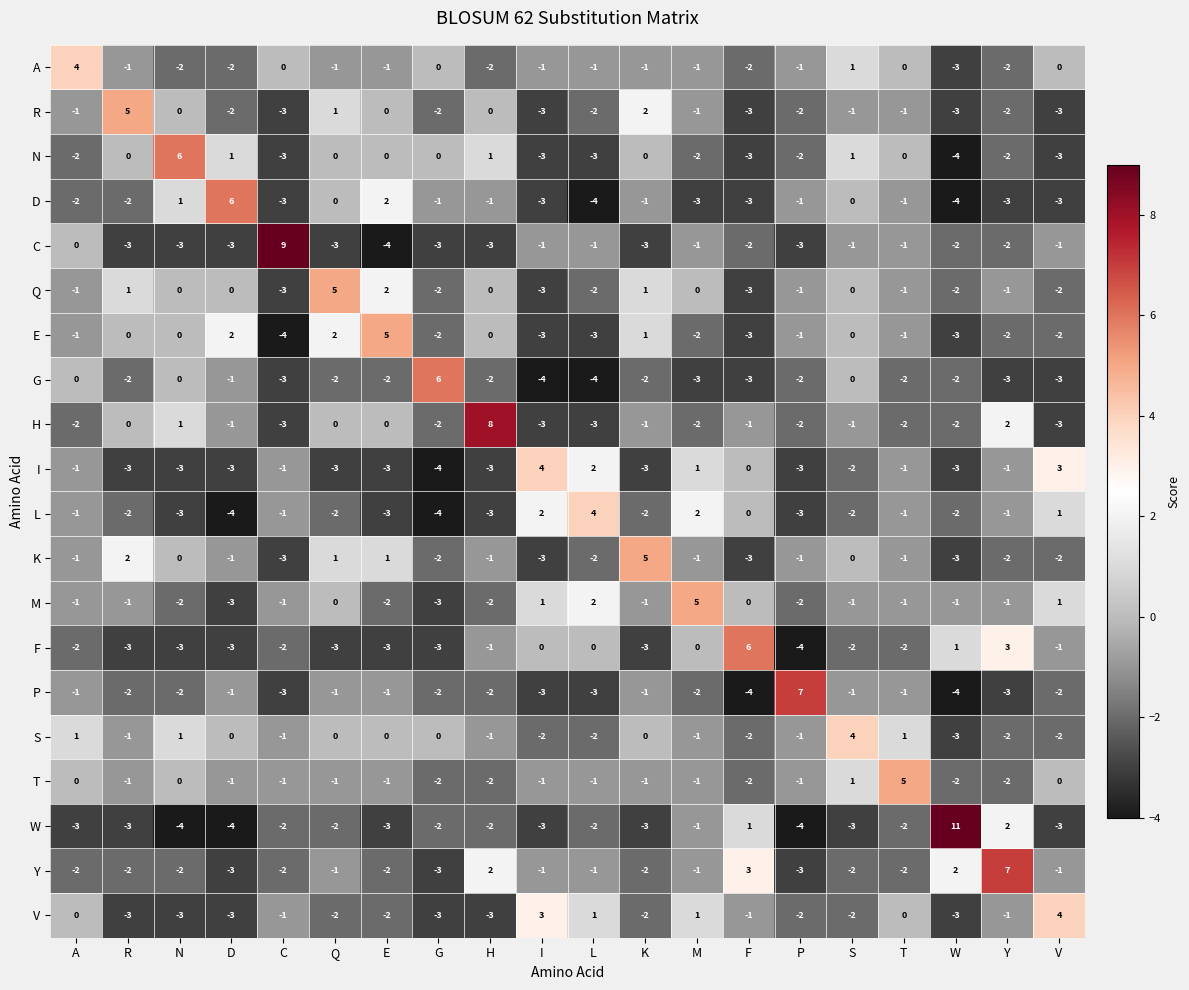

What is the smallest value displayed?

-4